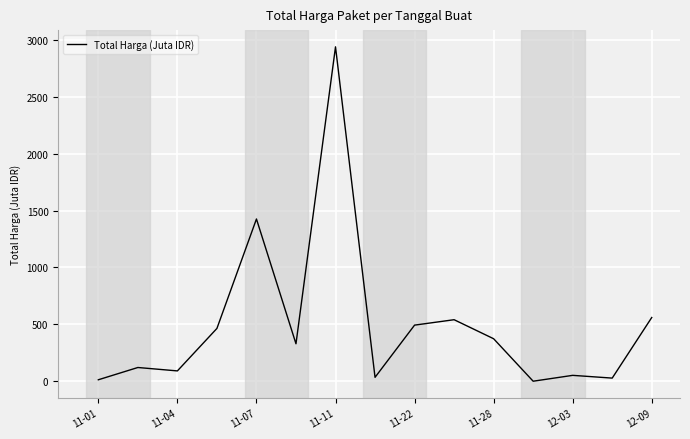

What is the maximum value shown in the chart?

2939.0